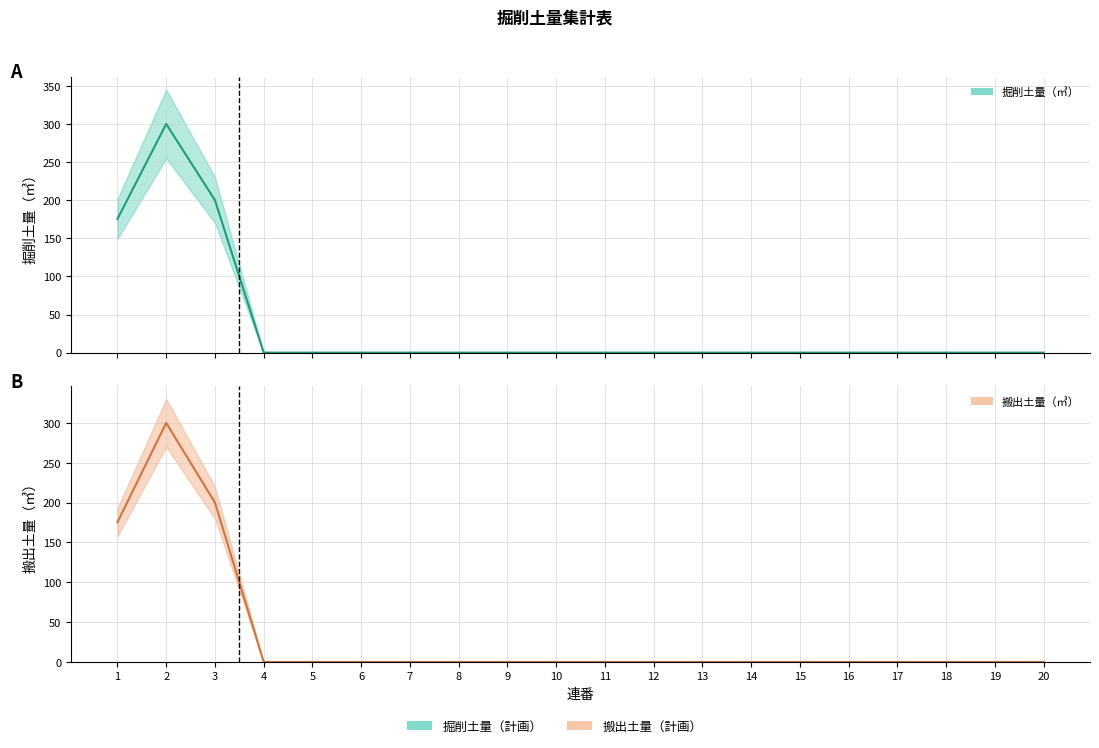

Between 12 and 19, which series saw the biggest shift?

掘削土量（㎥）